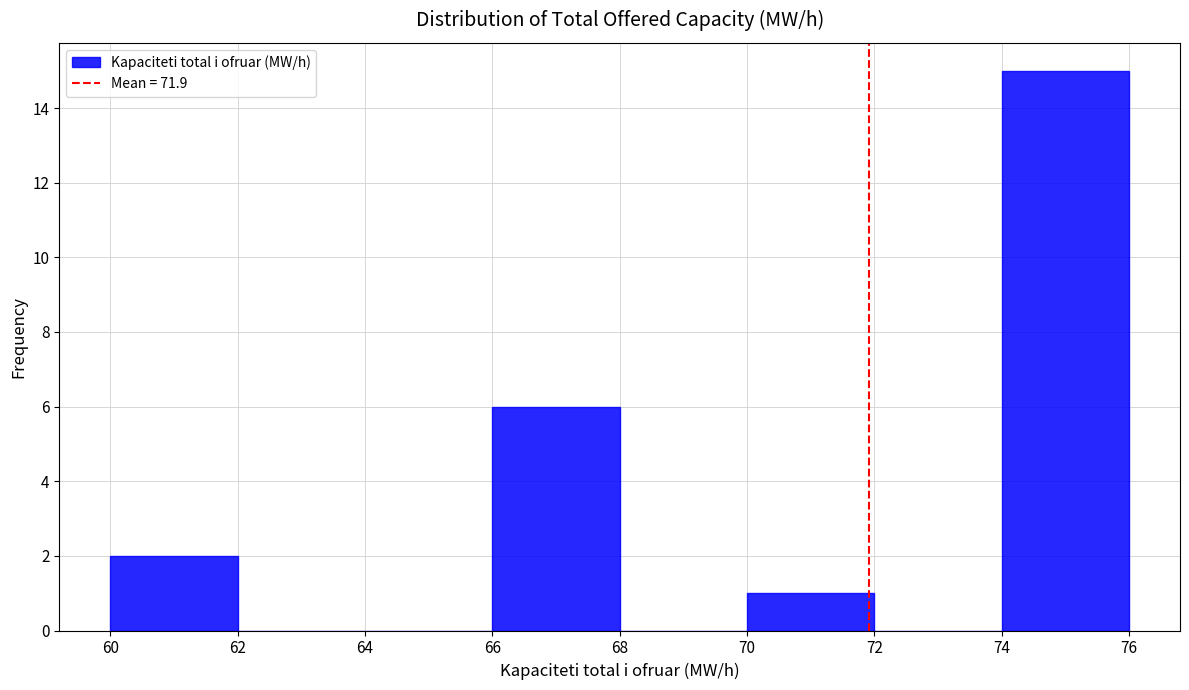

Reading left to right, transcribe this chart: for each bar, give the range it covers on the x-axis and its height. The values are not printed on the chart, so give them approximately, as read against the axis.

60 to 62: 2
62 to 64: 0
64 to 66: 0
66 to 68: 6
68 to 70: 0
70 to 72: 1
72 to 74: 0
74 to 76: 15